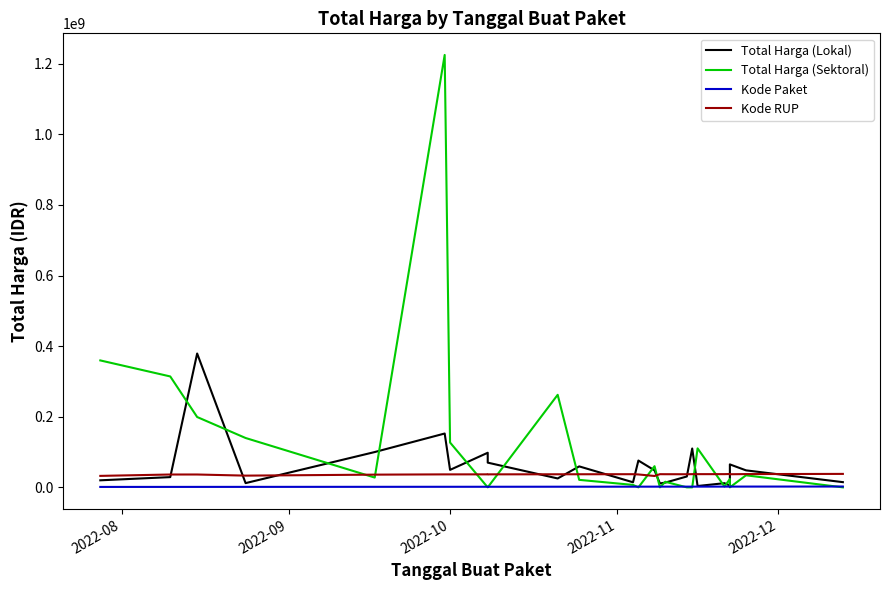

Is it true that Kode Paket equals 505057 at 2022-12?

False